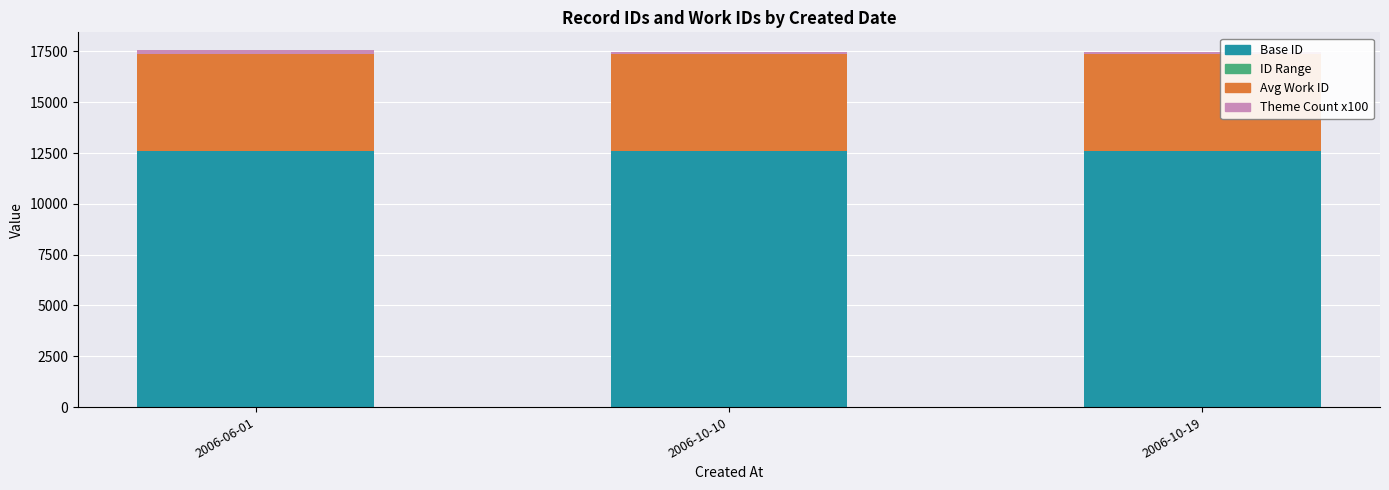

True or false: Base ID has a value of 3912 at 2006-10-10.

False